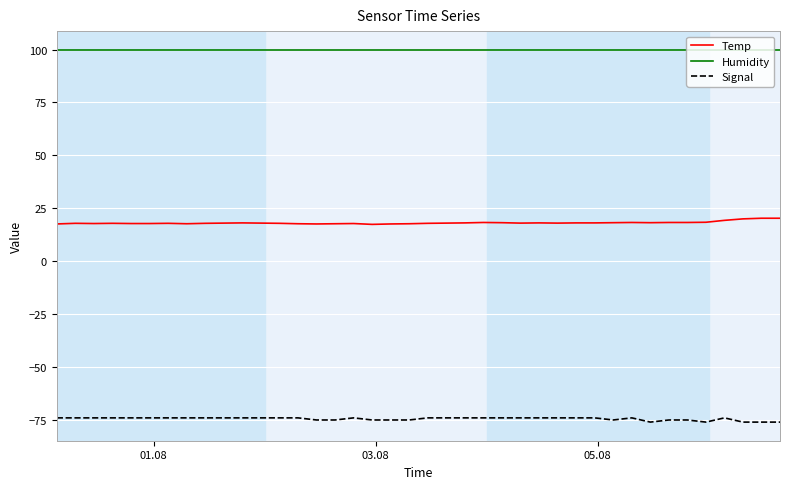

List the series in order of their overall mean, highest first.

Humidity, Temp, Signal